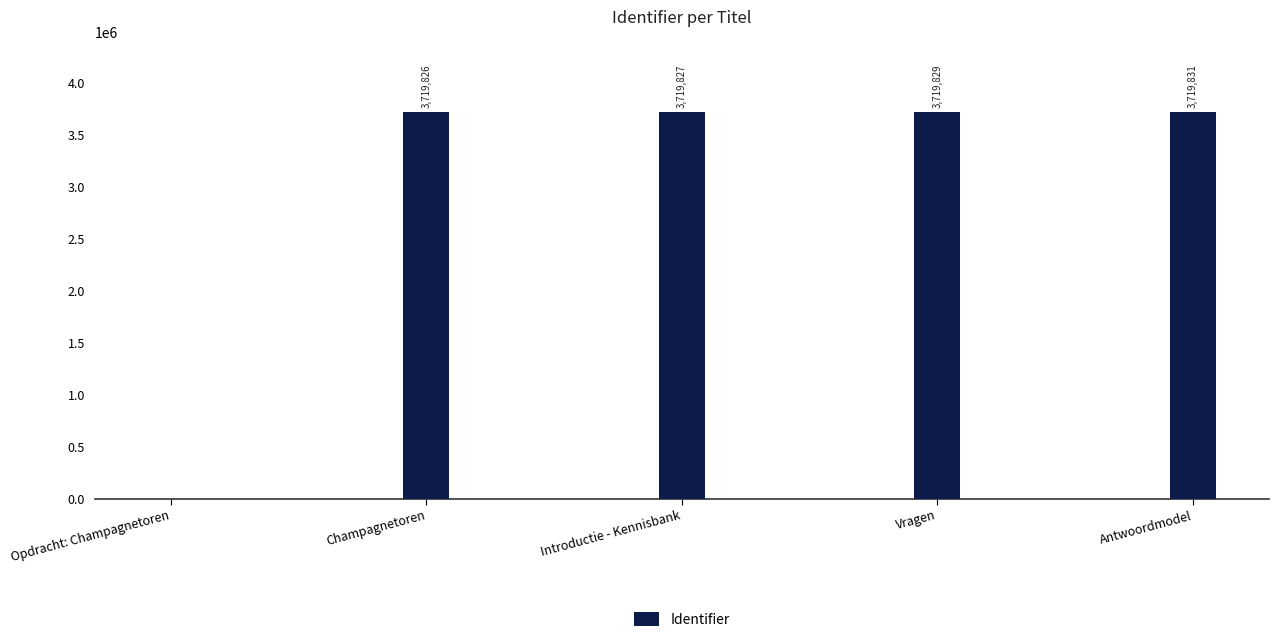

What is the maximum value shown in the chart?

3719831